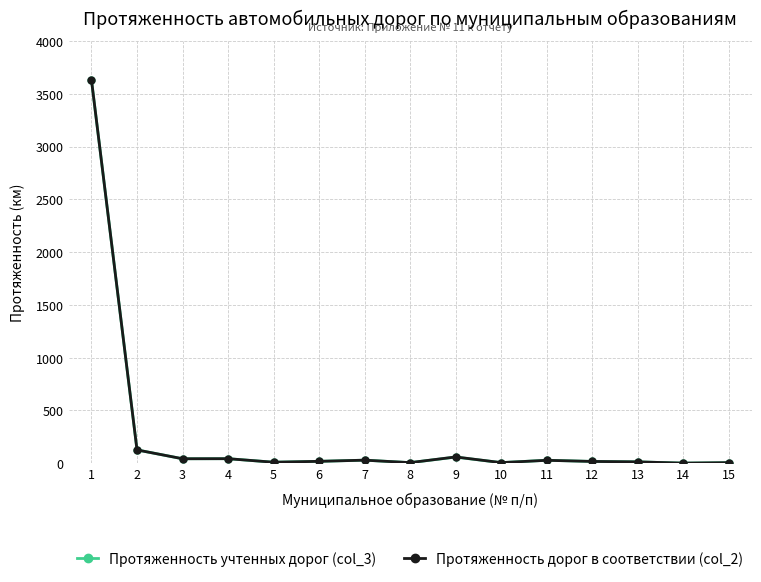

True or false: Протяженность учтенных дорог (col_3) has more than 1 interior local peaks.

True